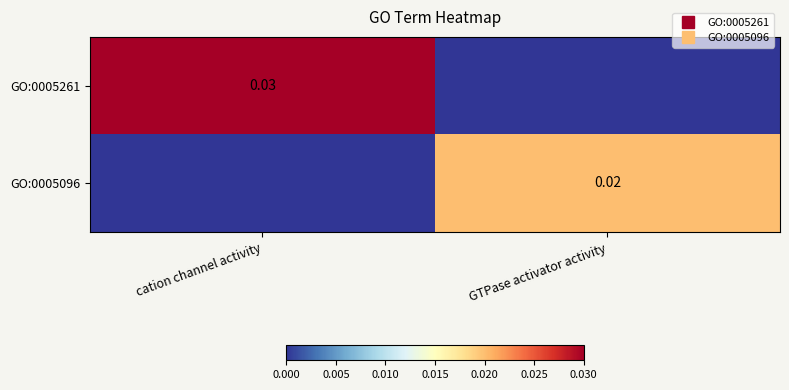

At which label does GO:0005261 reach its peak?

cation channel activity